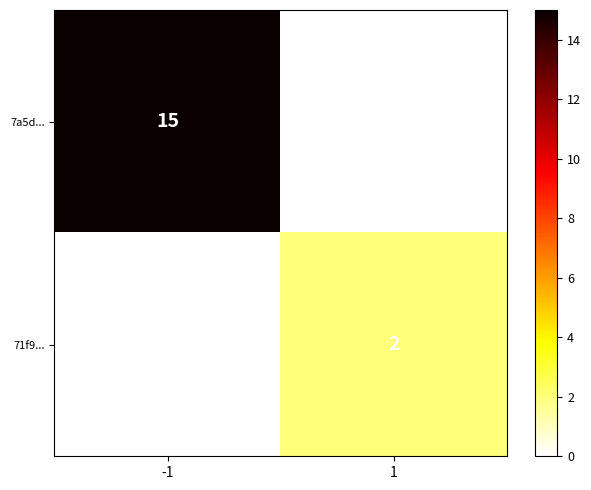

The 7a5d... series shows 24 at -1. True or false?

False